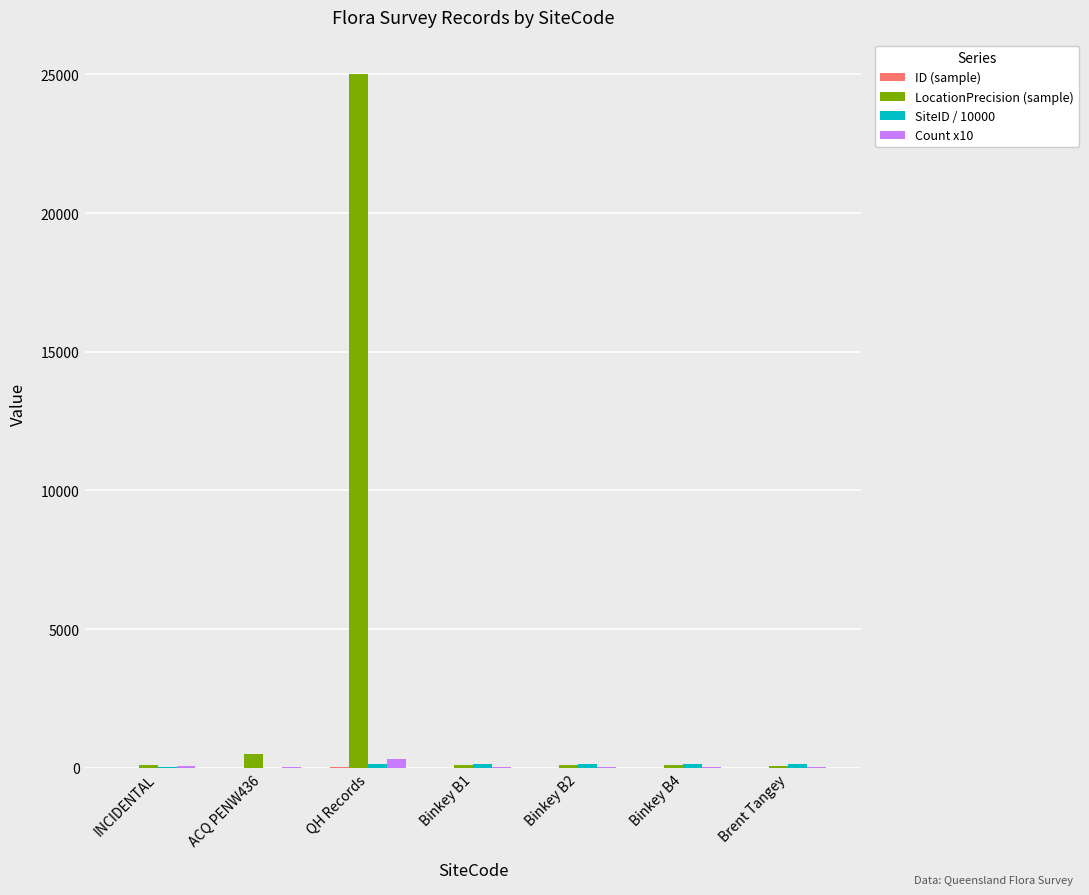

How many distinct data groups are displayed?

4